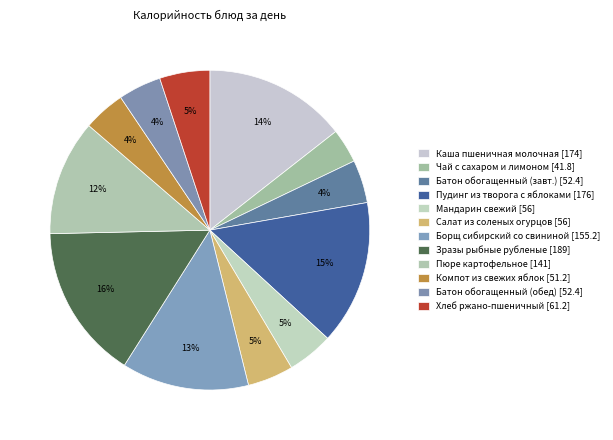

Count the number of slices in the pie.

12